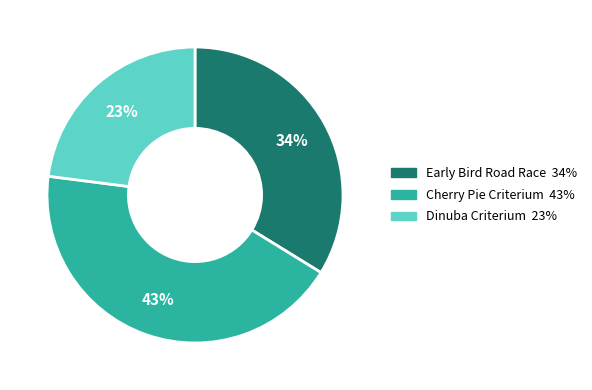

To the nearest percent, what is the combined percentage of Early Bird Road Race and Dinuba Criterium?

57%